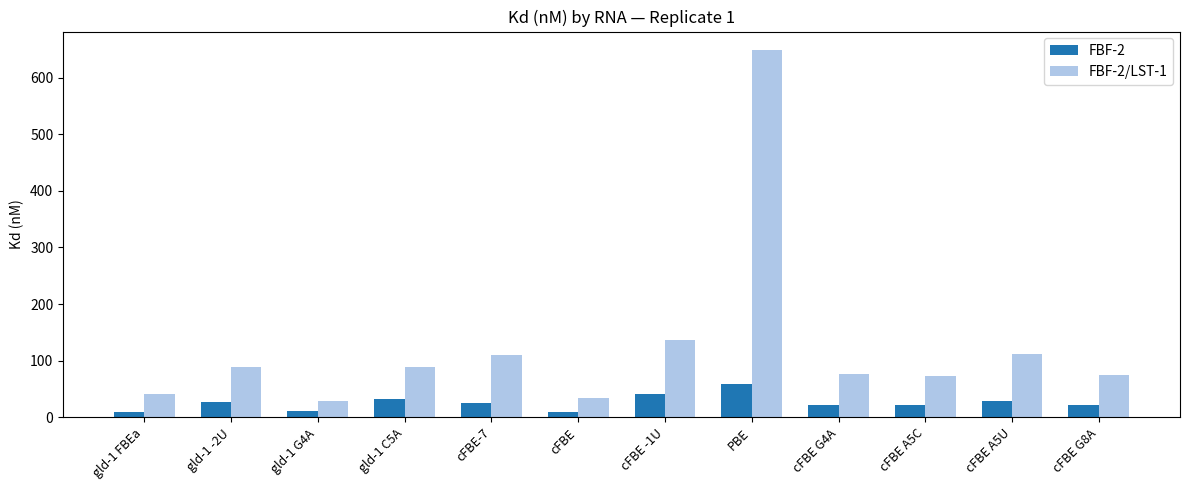

The value of FBF-2/LST-1 at PBE is 335.1. True or false?

False